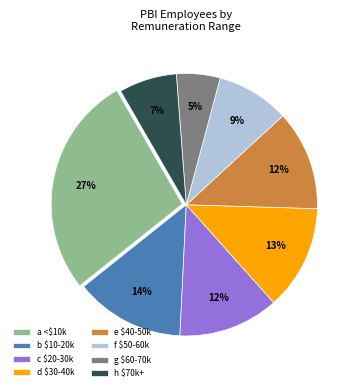

Is it true that f $50-60k is 1% of the pie?

False